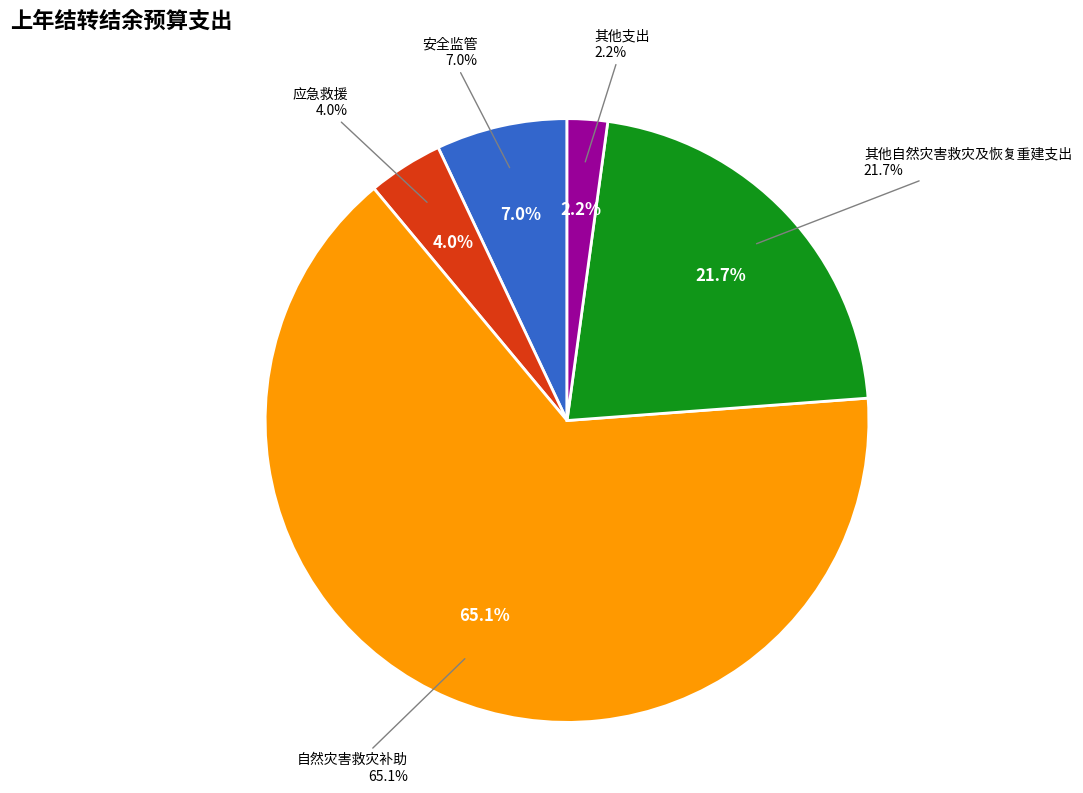

The 其他支出 slice represents 1% of the pie. True or false?

False